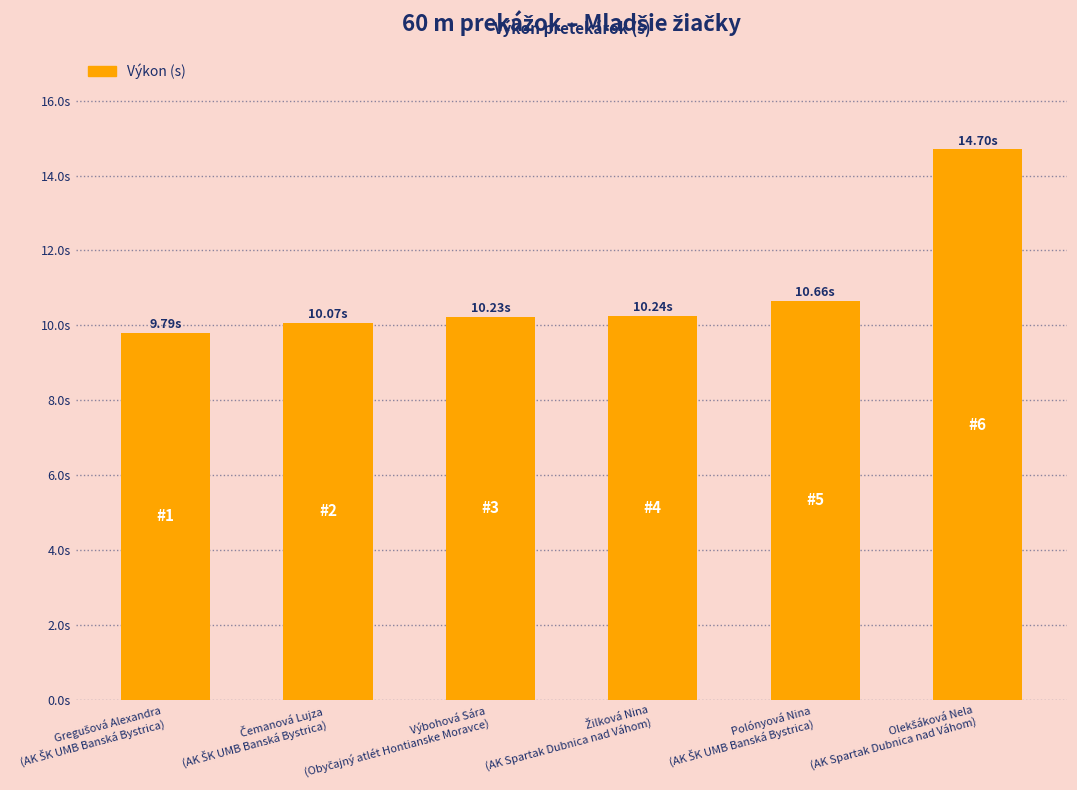

Is it true that the value at Čemanová Lujza
(AK ŠK UMB Banská Bystrica) is 10.1?

True